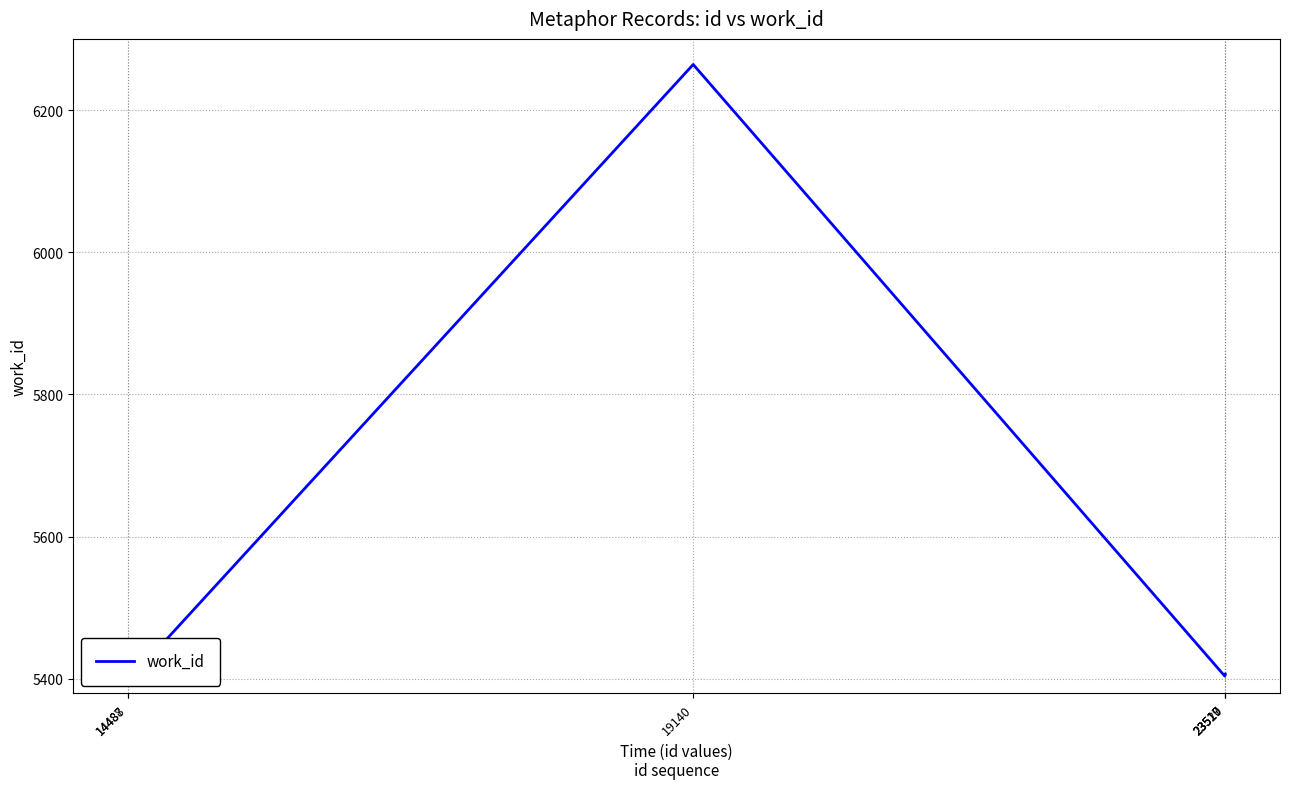

How many distinct data groups are displayed?

1